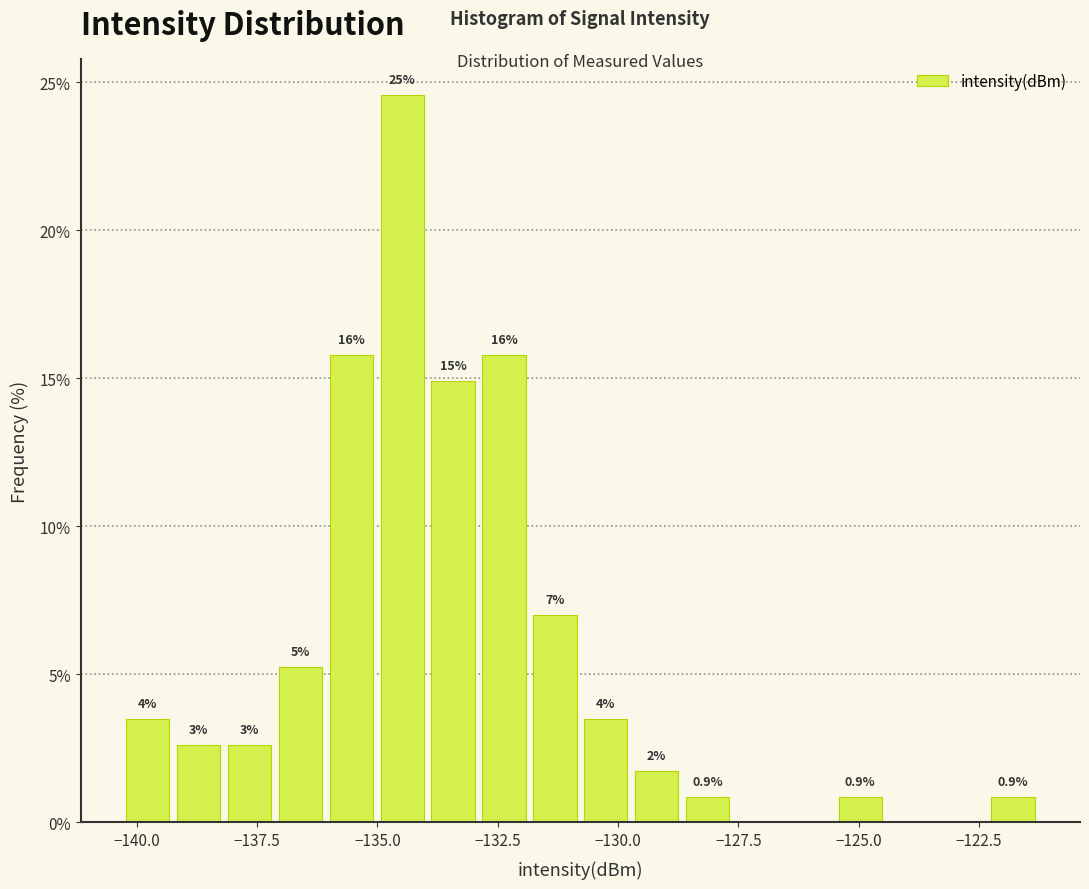

Read against the x-axis, roughly where is the centre of the tallest bar?

-134.5